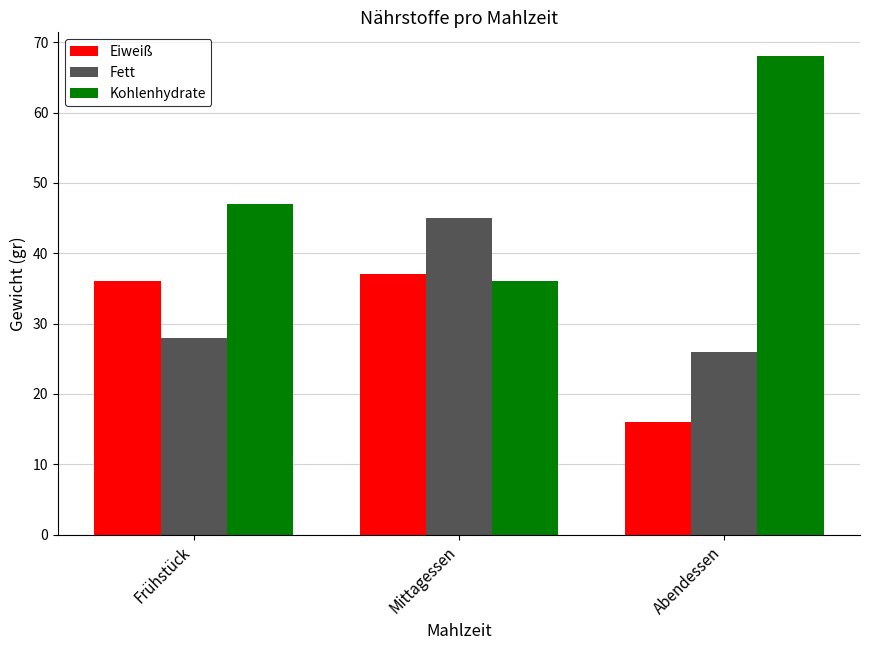

How many Fett values are between 26 and 45?

3